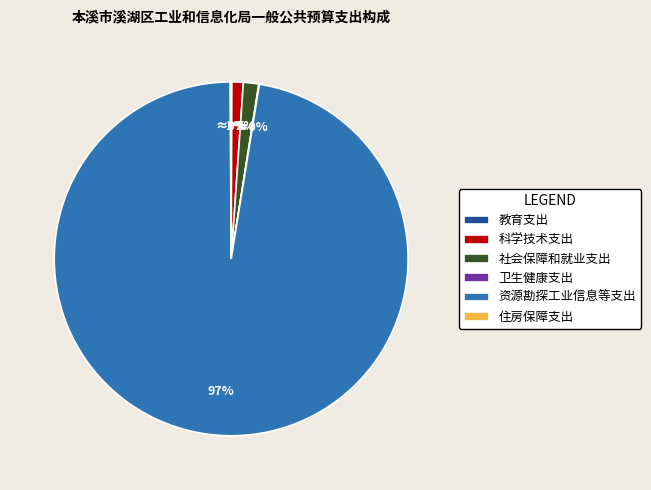

Between 资源勘探工业信息等支出 and 社会保障和就业支出, which is larger?

资源勘探工业信息等支出